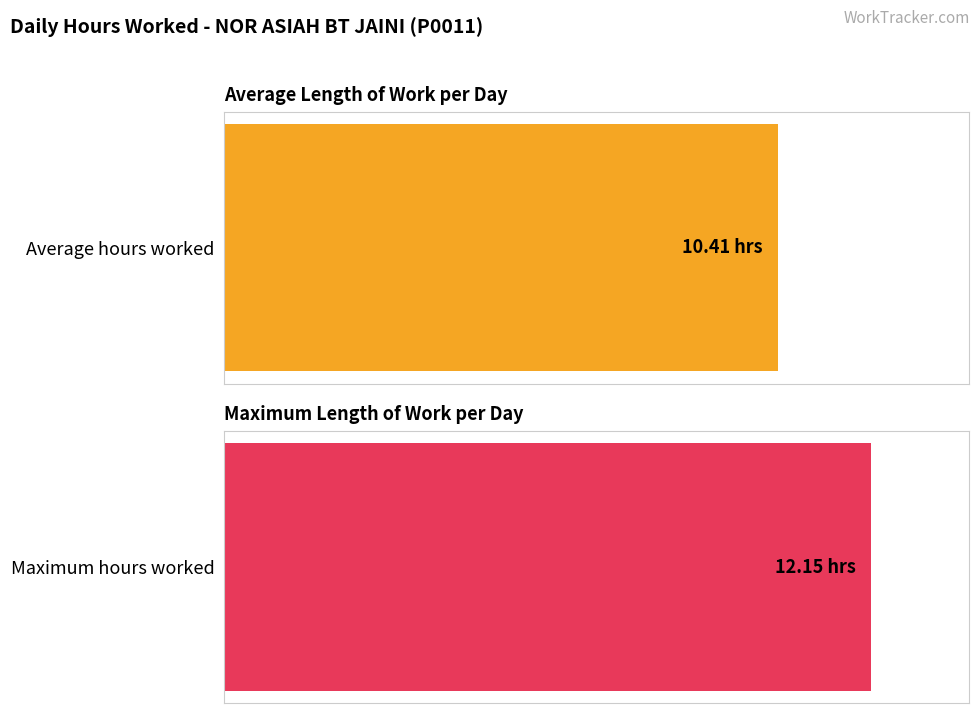

What is the greatest value displayed?

12.2